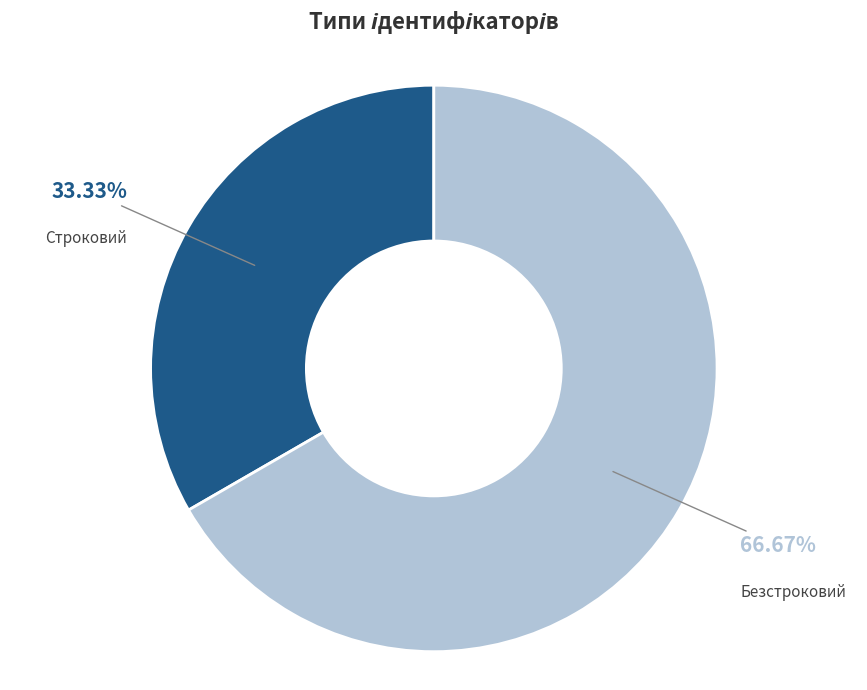

Is there a majority slice in this chart?

Yes